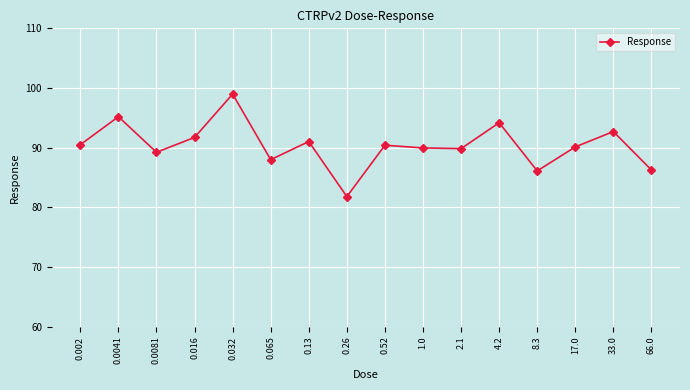

True or false: the data shows 118.8 at 66.0.

False